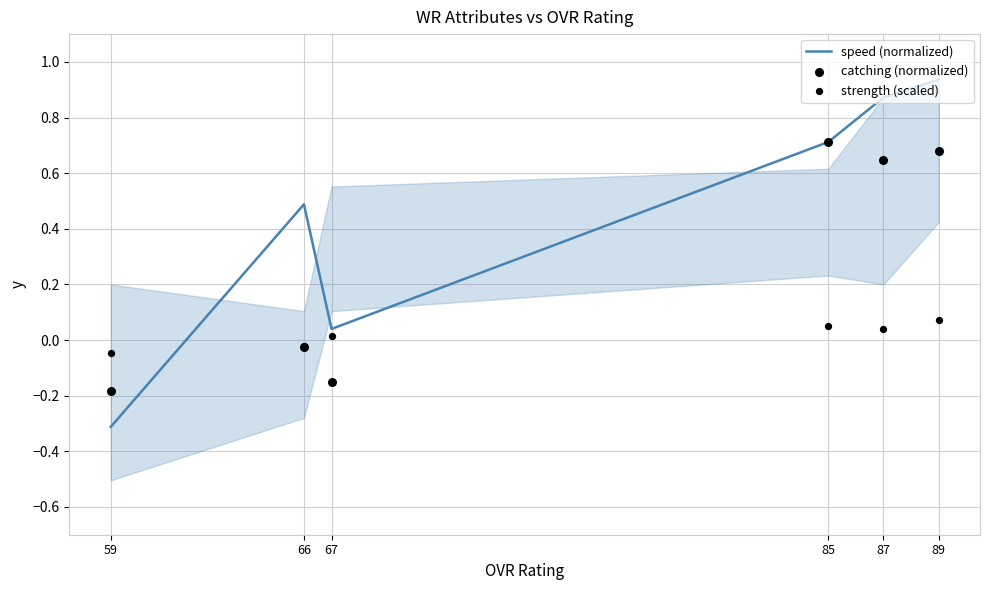

Which series reaches the minimum Y coordinate?

speed (normalized)